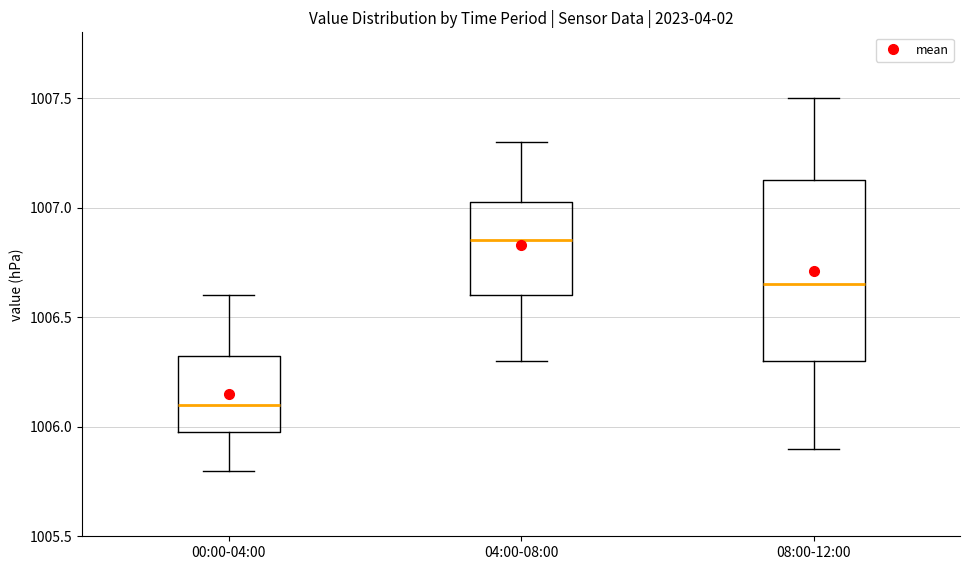

Comparing the boxes themselves (not the whiskers), which one is the tallest?

08:00-12:00